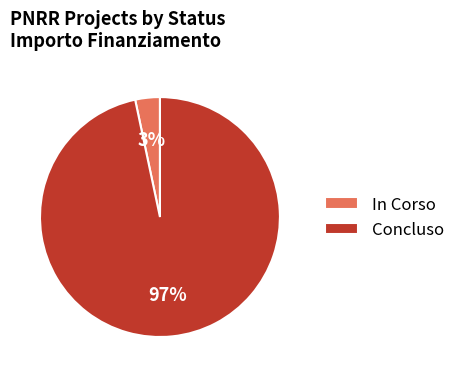

Which category has the smallest portion of the pie?

In Corso